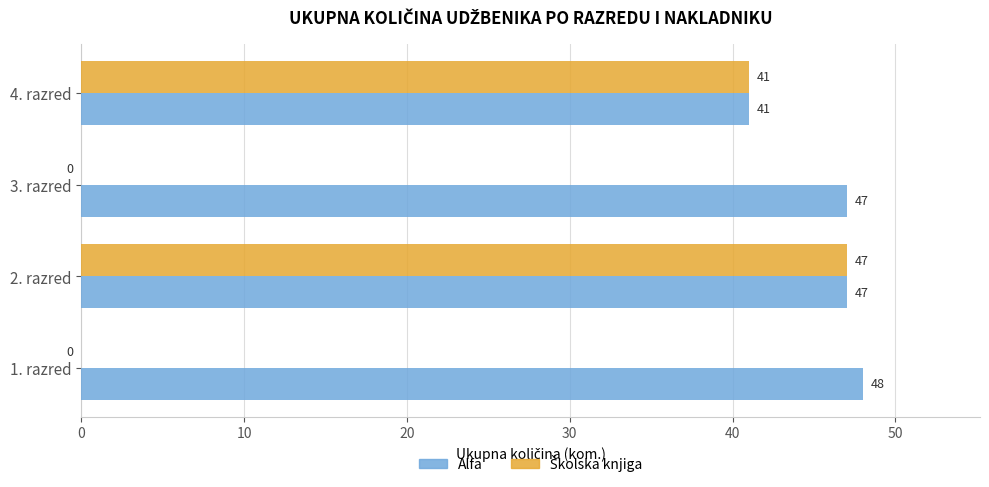

Count the number of data series in this chart.

2